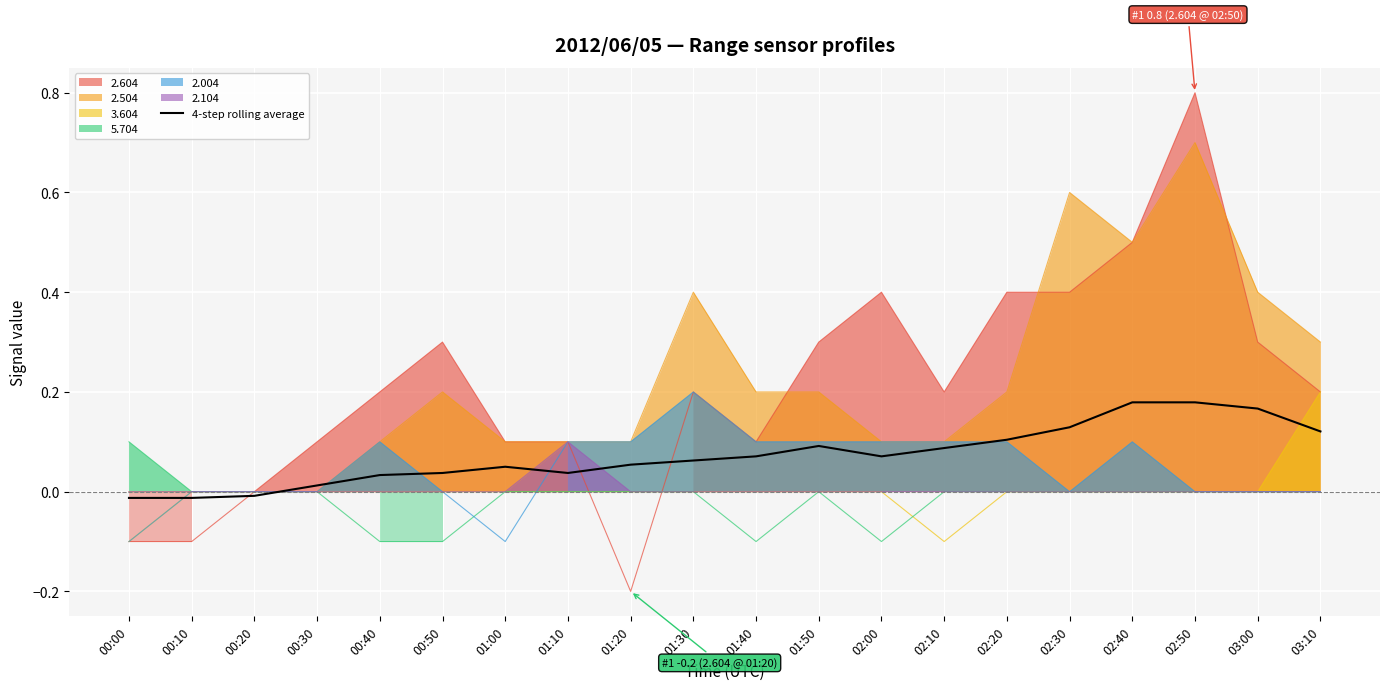

Where is the data nearest to the value 0?

00:20